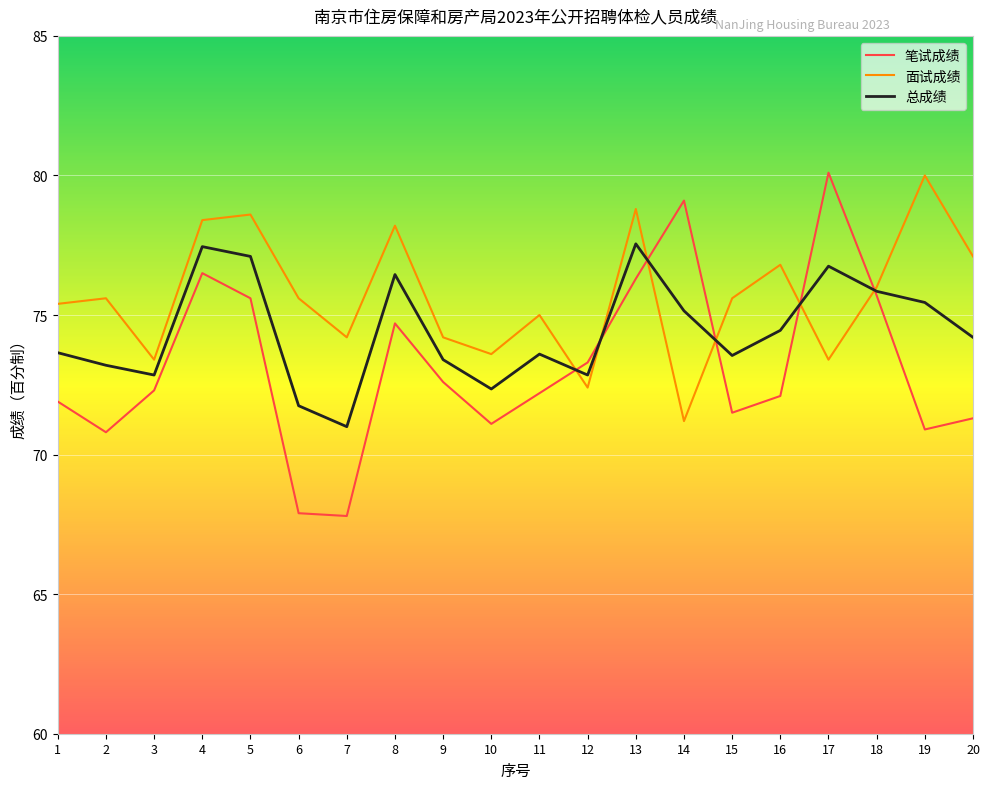

What is the total value across all series at 12?

218.6